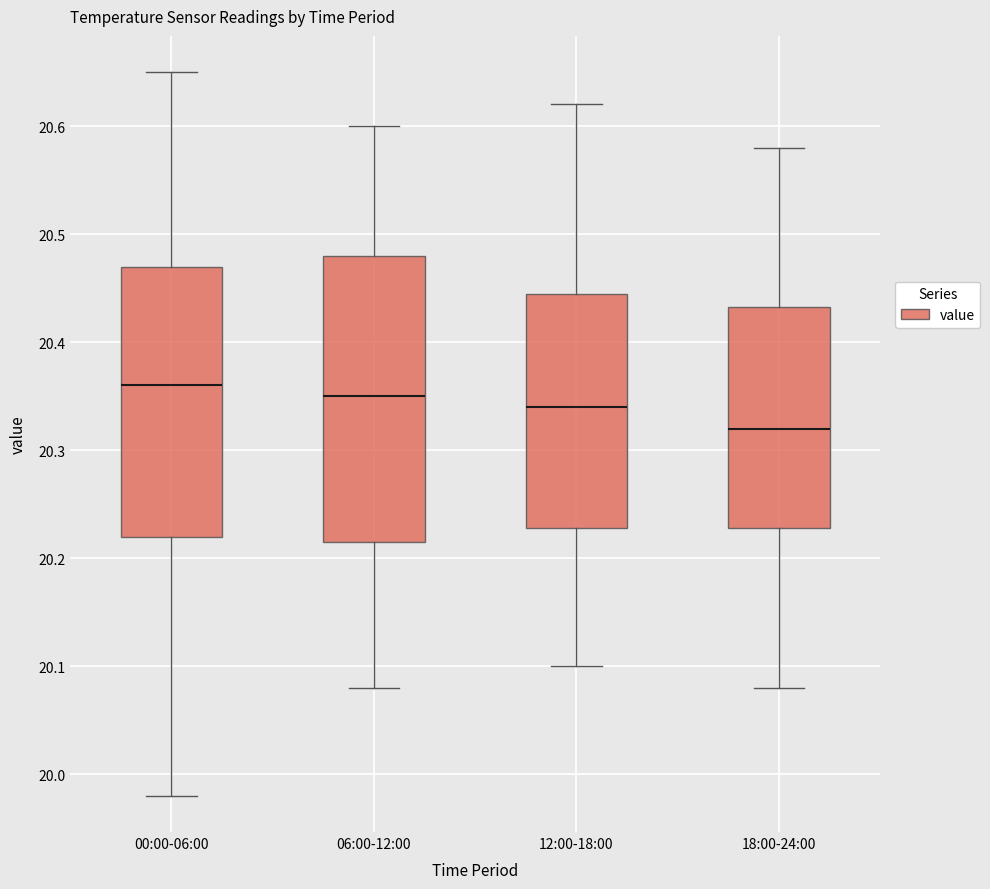

Reading left to right, transcribe this box plot: for each box, give where its median line is, the range the box spans, and where its two whiskers end, as read against the y-axis. The values are not printed on the chart, so give them approximately, as read against the axis.

00:00-06:00: median 20.36, box 20.22 to 20.47, whiskers 19.98 to 20.65
06:00-12:00: median 20.35, box 20.22 to 20.48, whiskers 20.08 to 20.60
12:00-18:00: median 20.34, box 20.23 to 20.45, whiskers 20.10 to 20.62
18:00-24:00: median 20.32, box 20.23 to 20.43, whiskers 20.08 to 20.58